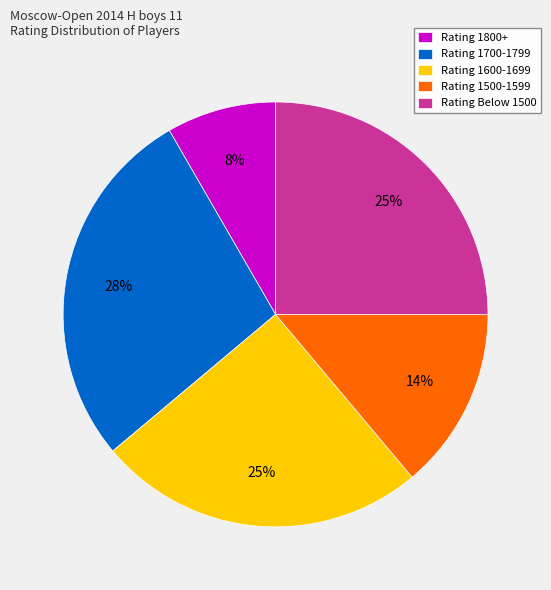

What is the ratio of the value at Rating Below 1500 to the value at Rating 1500-1599?

1.8